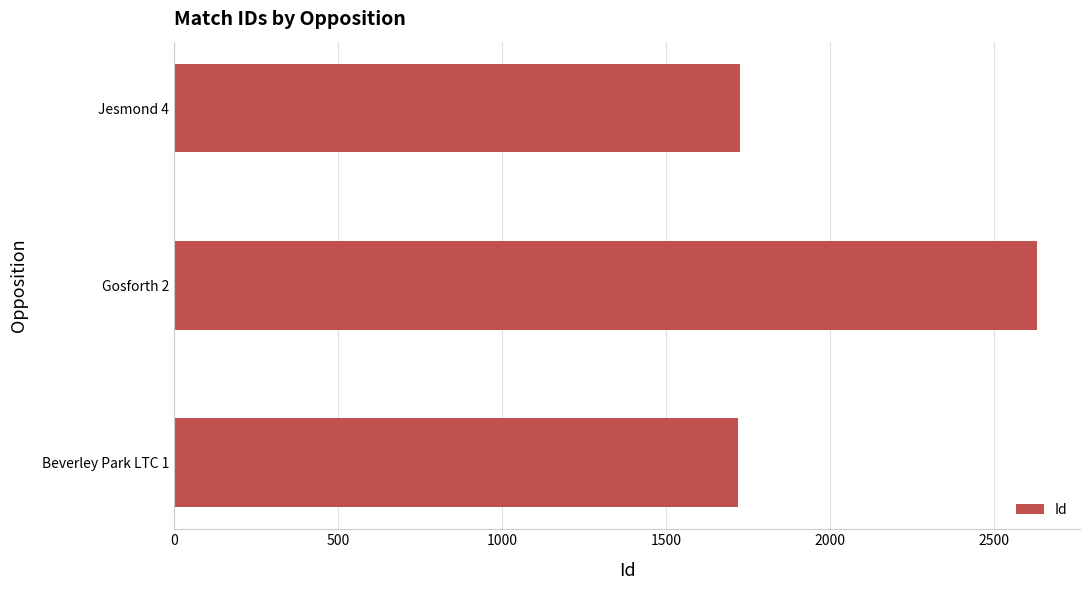

The value at Beverley Park LTC 1 is 876. True or false?

False